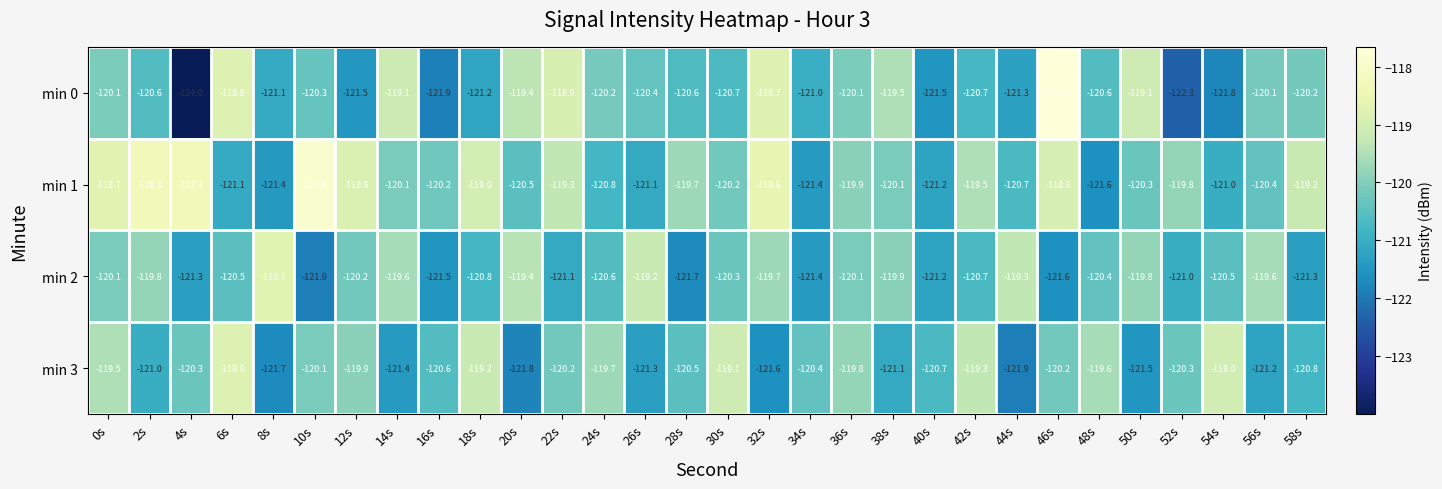

How many data points does each series have?

30